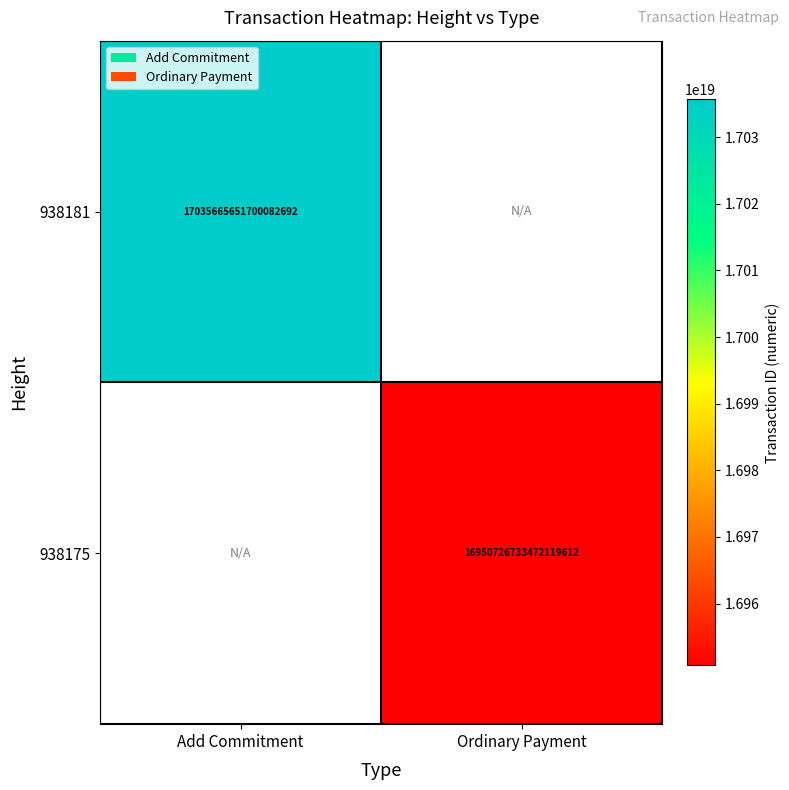

Is the value of 938181 at Add Commitment greater than the value of 938175 at Ordinary Payment?

Yes